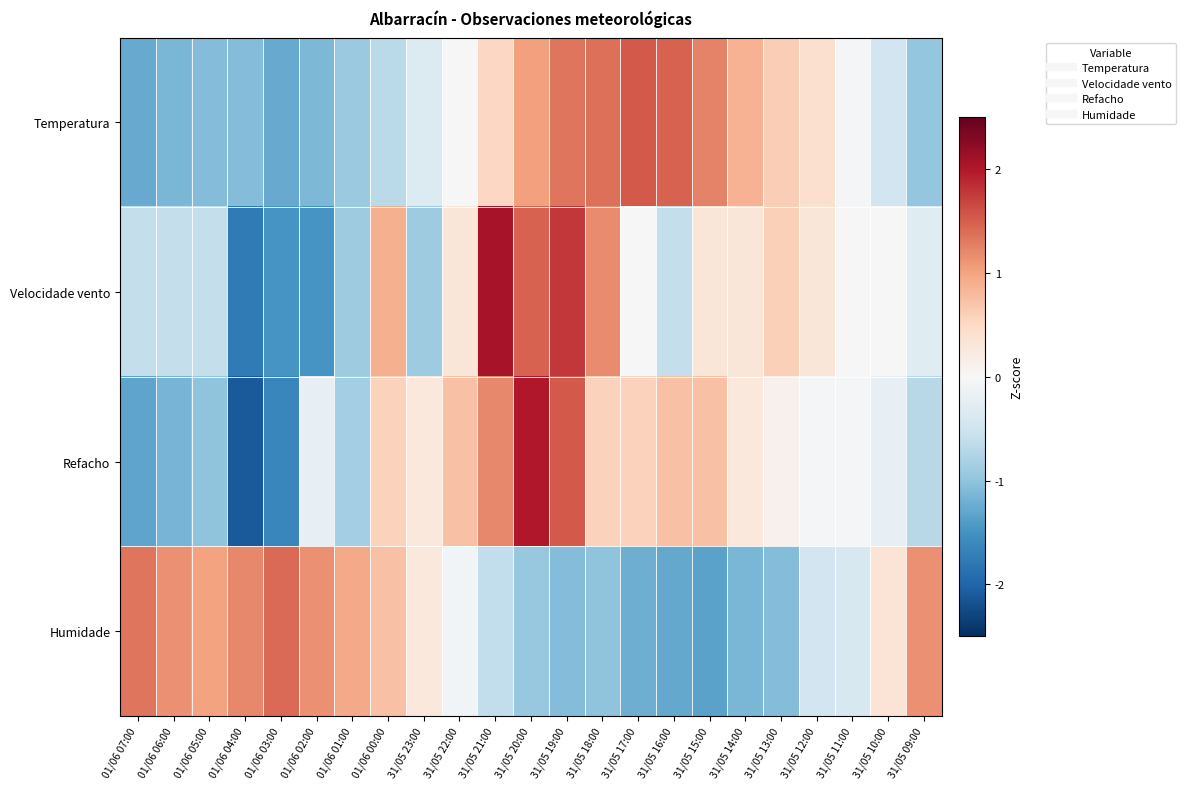

Reading left to right, what are all the values shown in this chart?

Temperatura: 01/06 07:00=-1.3	01/06 06:00=-1.1	01/06 05:00=-1.1	01/06 04:00=-1.1	01/06 03:00=-1.3	01/06 02:00=-1.1	01/06 01:00=-0.9	01/06 00:00=-0.7	31/05 23:00=-0.3	31/05 22:00=-0.0	31/05 21:00=0.5	31/05 20:00=1.0	31/05 19:00=1.3	31/05 18:00=1.4	31/05 17:00=1.5	31/05 16:00=1.5	31/05 15:00=1.2	31/05 14:00=0.9	31/05 13:00=0.6	31/05 12:00=0.4	31/05 11:00=-0.1	31/05 10:00=-0.5	31/05 09:00=-1.0
Velocidade vento: 01/06 07:00=-0.6	01/06 06:00=-0.6	01/06 05:00=-0.6	01/06 04:00=-1.8	01/06 03:00=-1.5	01/06 02:00=-1.5	01/06 01:00=-0.9	01/06 00:00=0.9	31/05 23:00=-0.9	31/05 22:00=0.3	31/05 21:00=2.1	31/05 20:00=1.5	31/05 19:00=1.8	31/05 18:00=1.2	31/05 17:00=0.0	31/05 16:00=-0.6	31/05 15:00=0.3	31/05 14:00=0.3	31/05 13:00=0.6	31/05 12:00=0.3	31/05 11:00=0.0	31/05 10:00=0.0	31/05 09:00=-0.3
Refacho: 01/06 07:00=-1.3	01/06 06:00=-1.2	01/06 05:00=-1.0	01/06 04:00=-2.1	01/06 03:00=-1.6	01/06 02:00=-0.2	01/06 01:00=-0.8	01/06 00:00=0.6	31/05 23:00=0.3	31/05 22:00=0.7	31/05 21:00=1.2	31/05 20:00=2.0	31/05 19:00=1.5	31/05 18:00=0.6	31/05 17:00=0.6	31/05 16:00=0.7	31/05 15:00=0.7	31/05 14:00=0.3	31/05 13:00=0.1	31/05 12:00=-0.1	31/05 11:00=-0.1	31/05 10:00=-0.2	31/05 09:00=-0.7
Humidade: 01/06 07:00=1.3	01/06 06:00=1.1	01/06 05:00=1.0	01/06 04:00=1.2	01/06 03:00=1.4	01/06 02:00=1.1	01/06 01:00=0.9	01/06 00:00=0.7	31/05 23:00=0.3	31/05 22:00=-0.1	31/05 21:00=-0.6	31/05 20:00=-0.9	31/05 19:00=-1.1	31/05 18:00=-1.0	31/05 17:00=-1.2	31/05 16:00=-1.3	31/05 15:00=-1.3	31/05 14:00=-1.1	31/05 13:00=-1.1	31/05 12:00=-0.5	31/05 11:00=-0.4	31/05 10:00=0.3	31/05 09:00=1.1